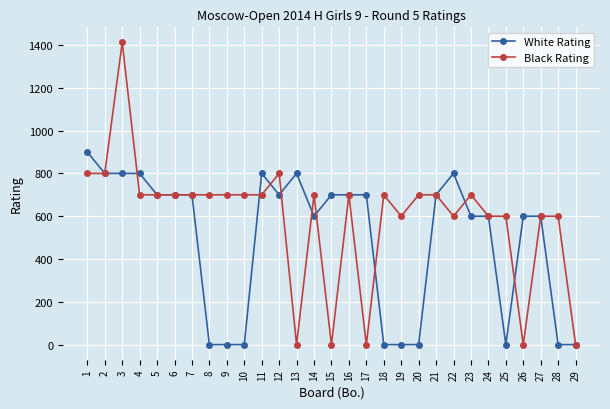

At which category is the sum across all series the highest?

3